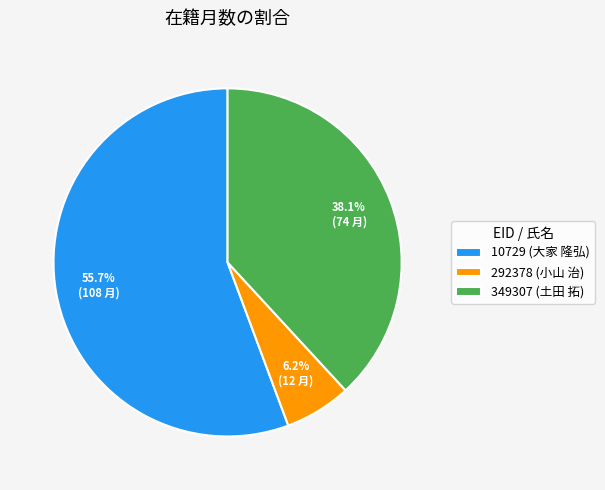

Is it true that 10729 (大家 隆弘) is 56% of the pie?

True